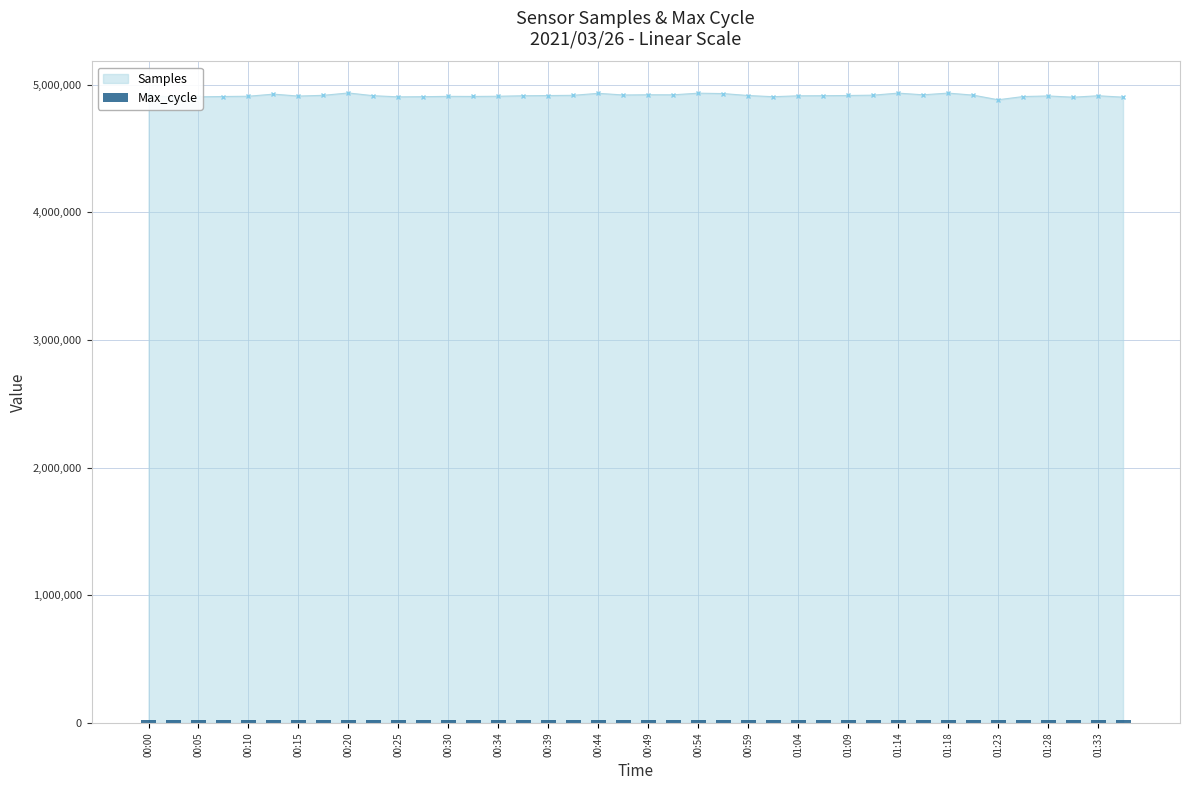

The value of Samples at 00:30 is 4907909. True or false?

True